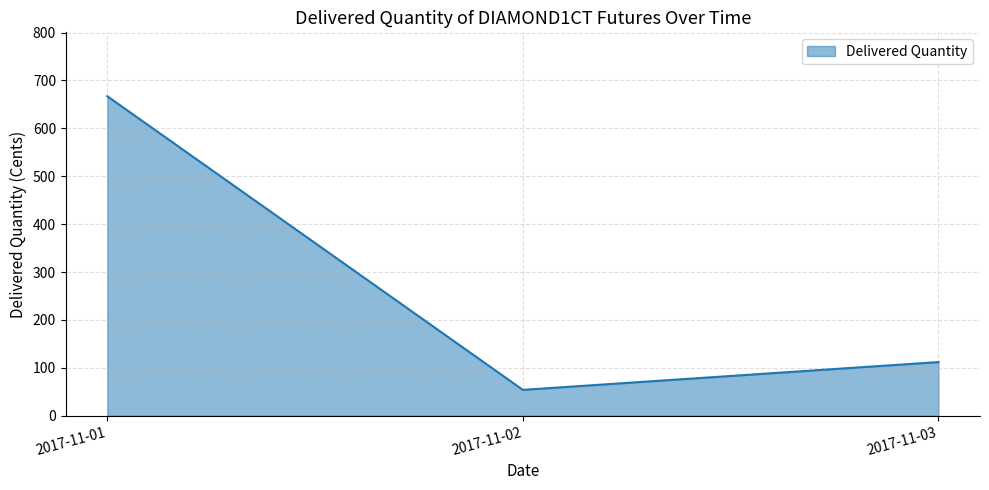

Reading right to left, list all the values displayed in this chart.

112	54	667